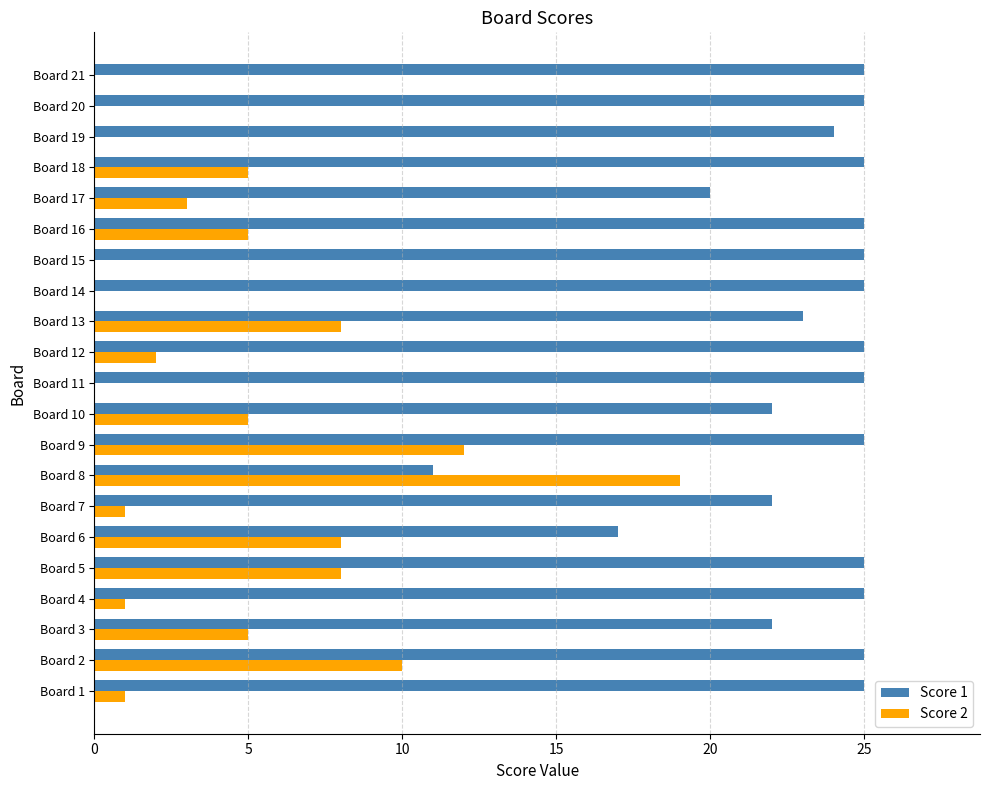

At which category is the sum across all series the highest?

Board 9